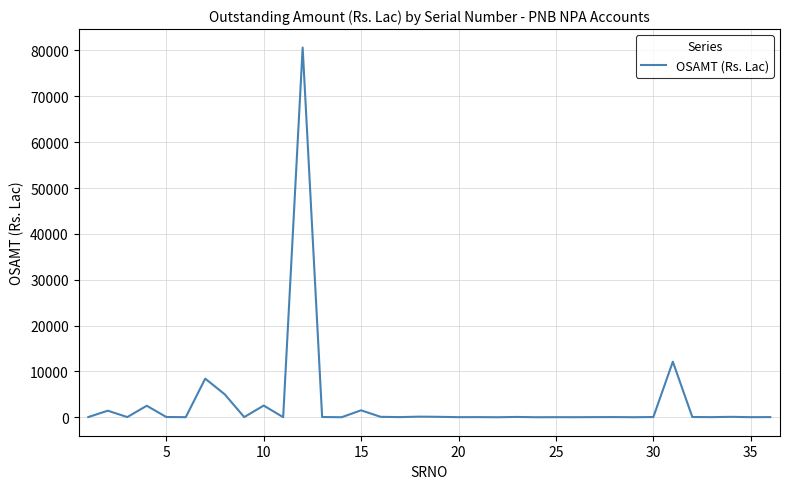

What is the greatest value displayed?

80620.1